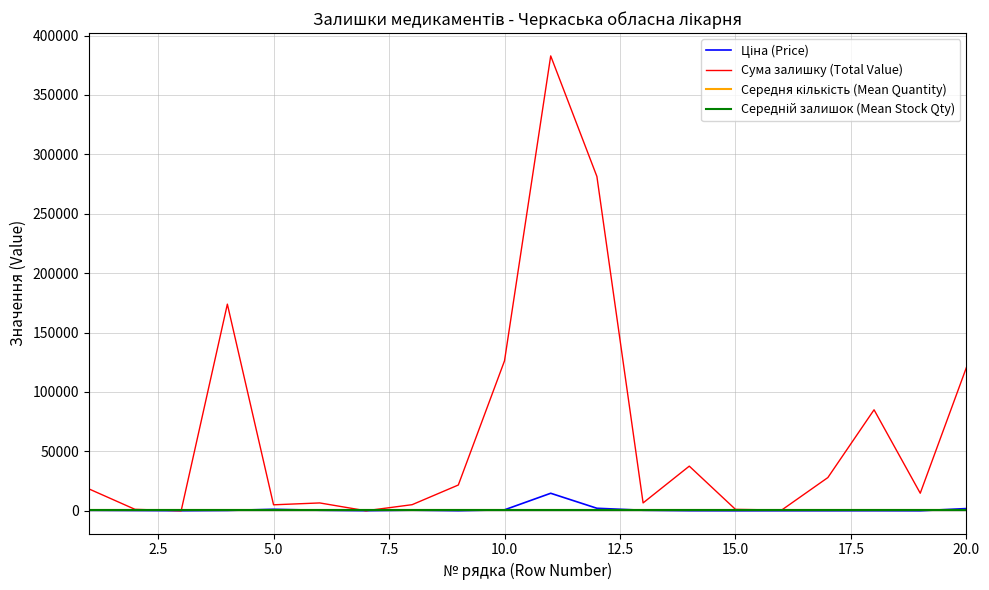

True or false: Ціна (Price) has a value of 60 at 18.

True